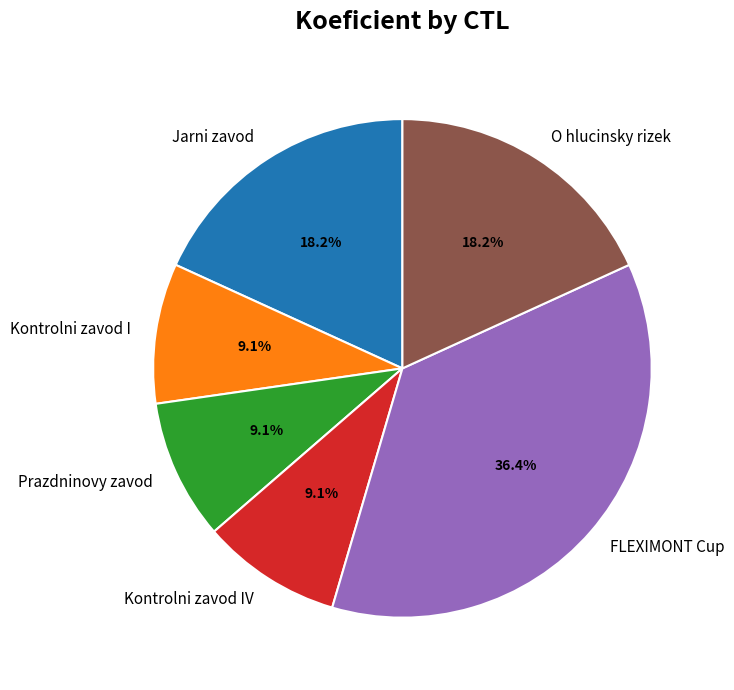

Which slice is the largest?

FLEXIMONT Cup